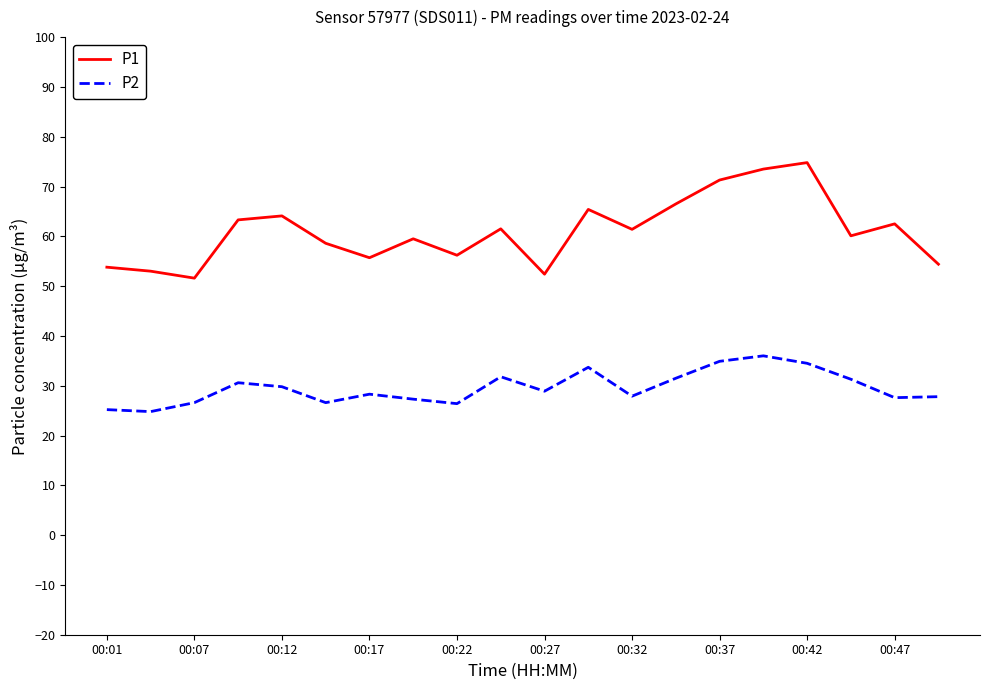

List the series in order of their overall mean, highest first.

P1, P2